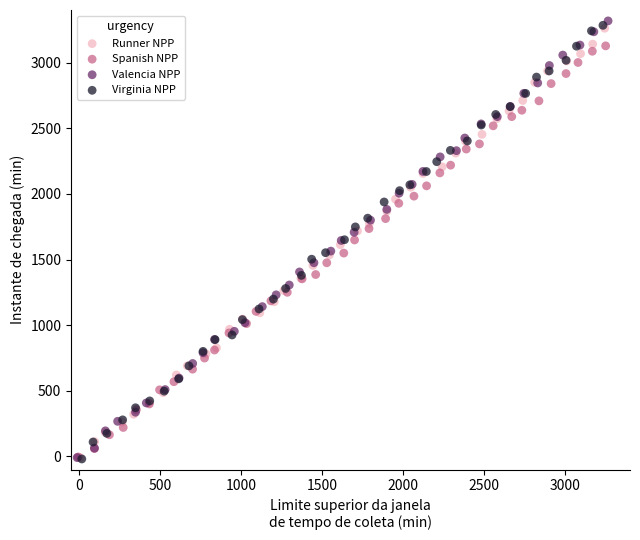

What are all the series names shown in the legend?

Runner NPP, Spanish NPP, Valencia NPP, Virginia NPP